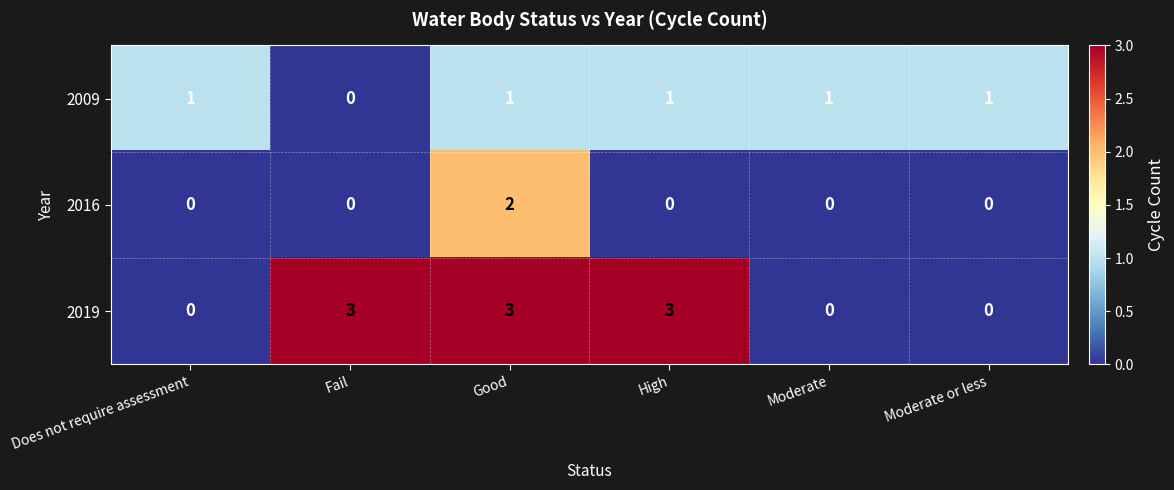

Rank the series by their maximum value, from highest to lowest.

2019, 2016, 2009